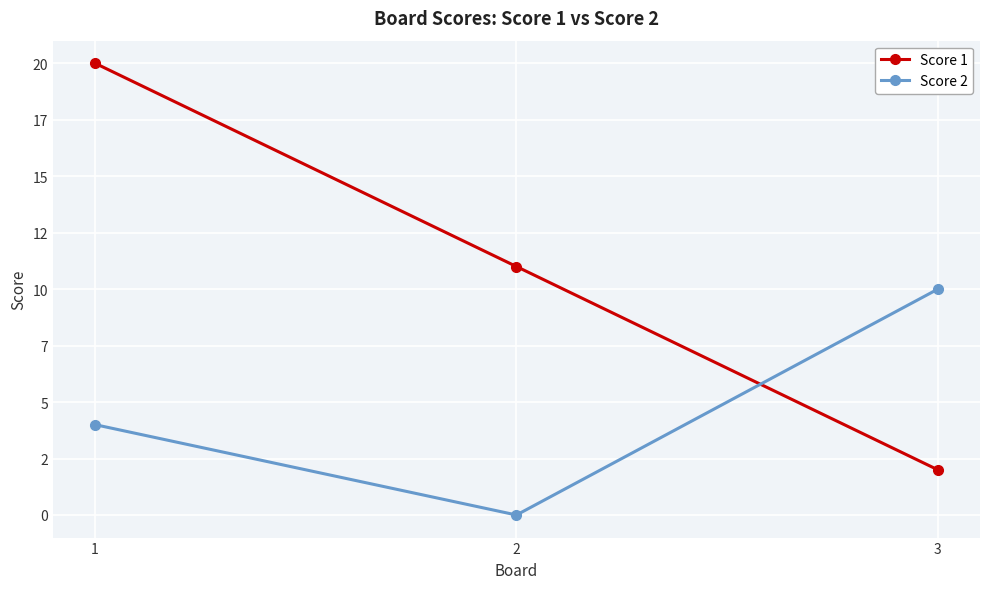

Between 2 and 3, which series saw the biggest shift?

Score 2